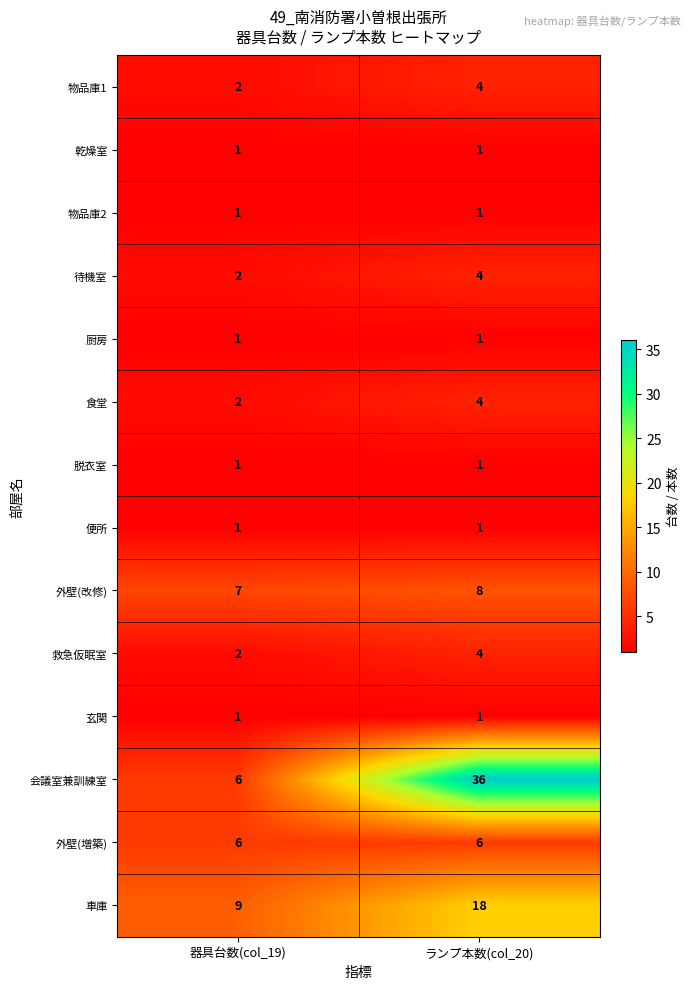

What is the greatest value displayed?

36